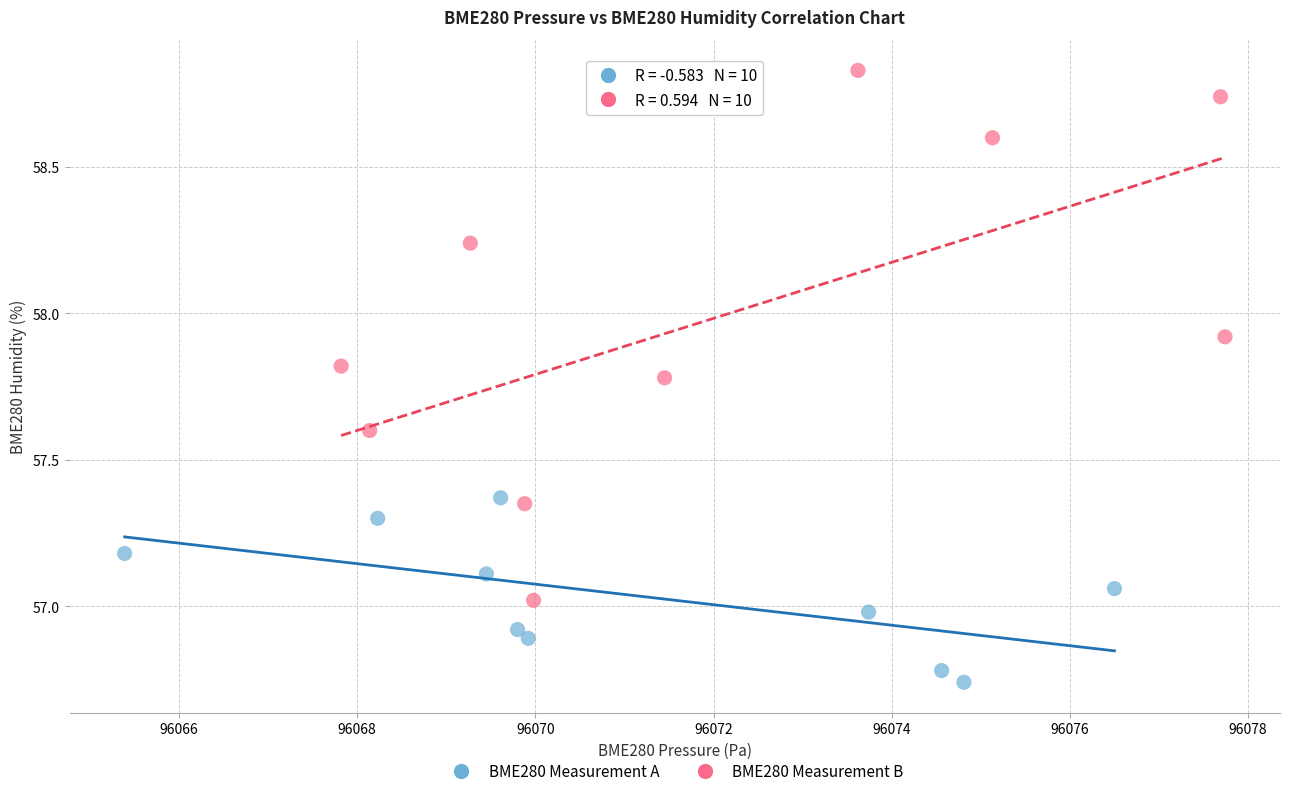

What are all the series names shown in the legend?

BME280 Measurement A, BME280 Measurement B